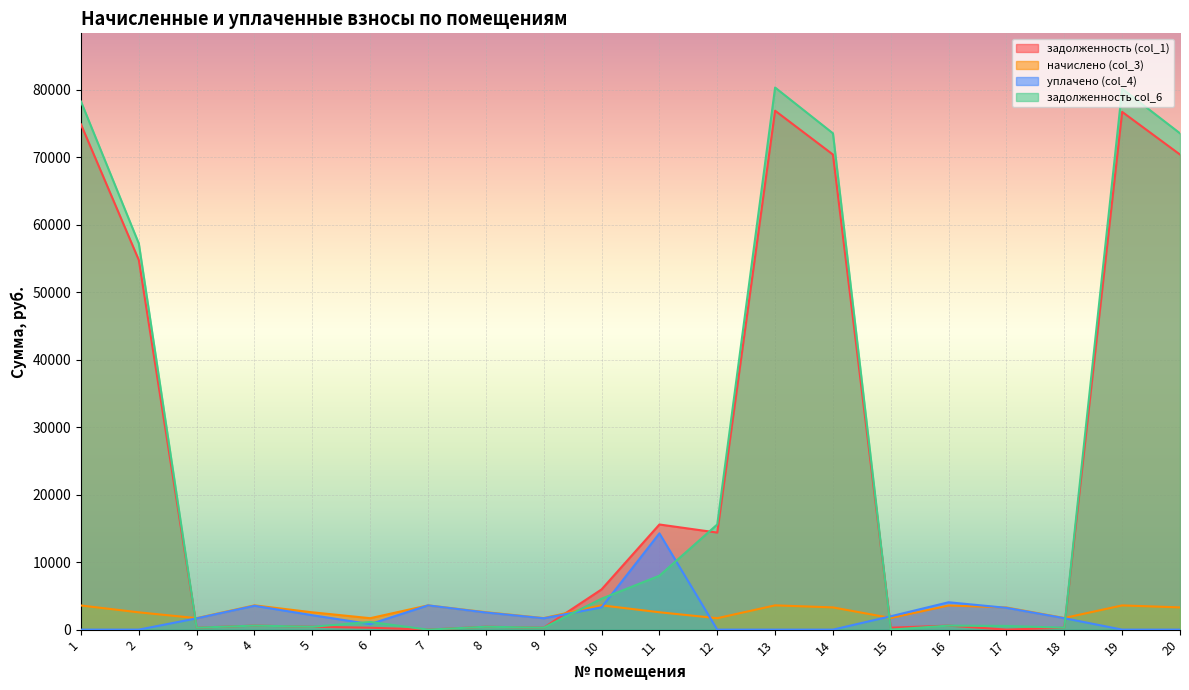

What is the total value across all series at 13?

160787.8